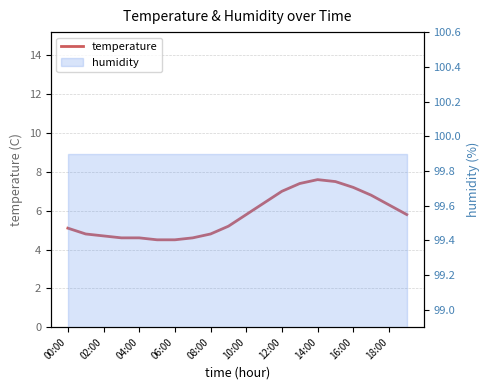

Between 15 and 18:00, which is larger?

15